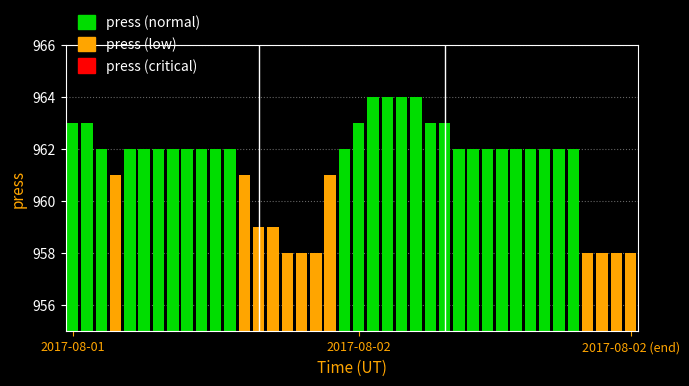

Which label corresponds to the smallest value in the chart?

15:00